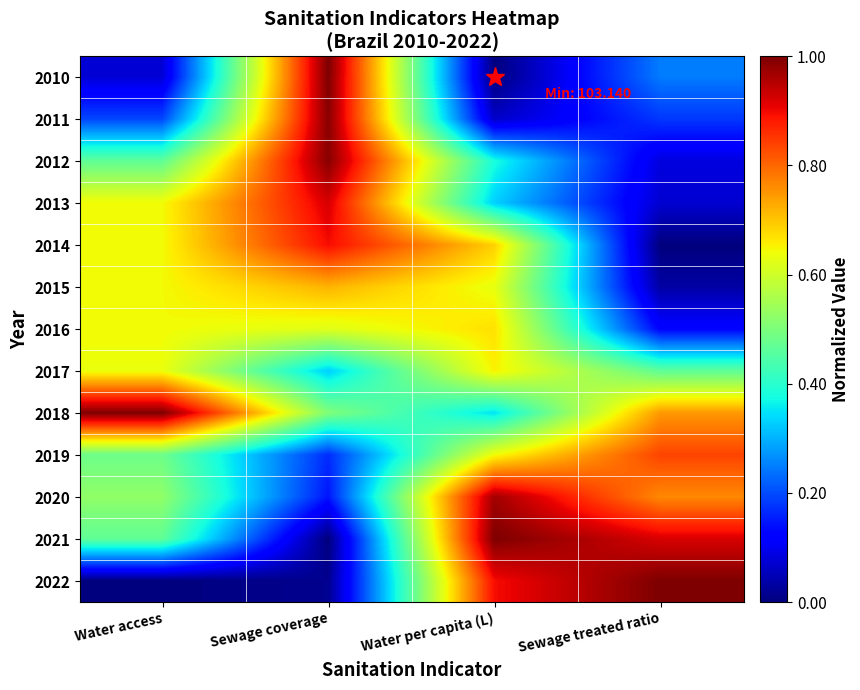

What is the spread (max minus min) of values at Sewage treated ratio?

1.0